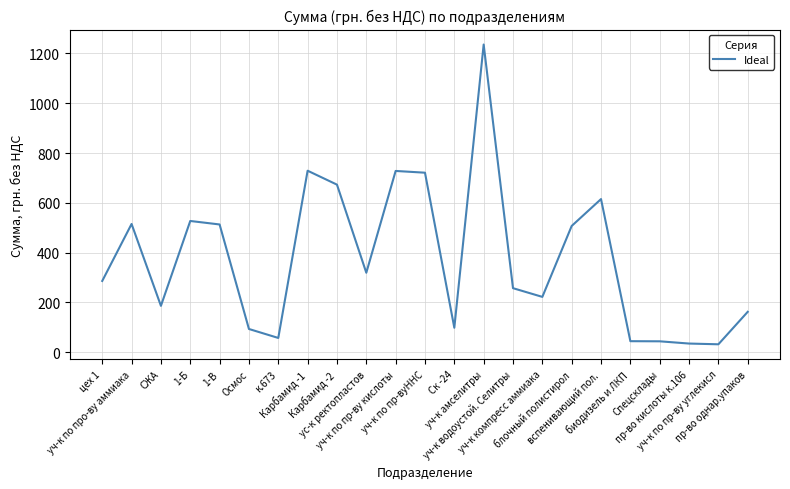

What is the smallest value displayed?

31.5